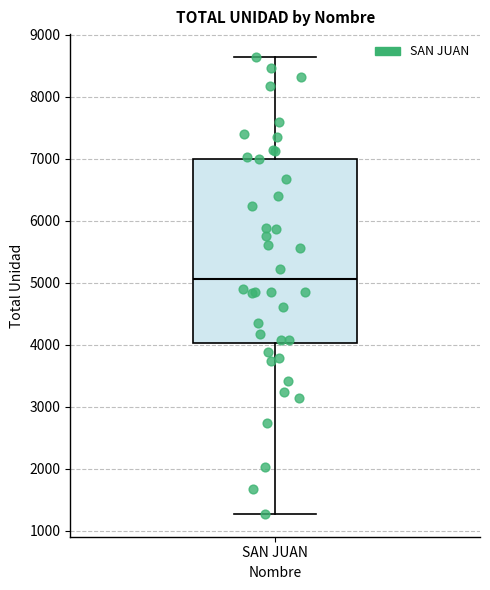

Read this box plot against the y-axis: the position of the median line, the range covered by the box, and the ends of both whiskers. The values are not printed on the chart, so give them approximately, as read against the axis.

median 5100, box 4000 to 7000, whiskers 1300 to 8600